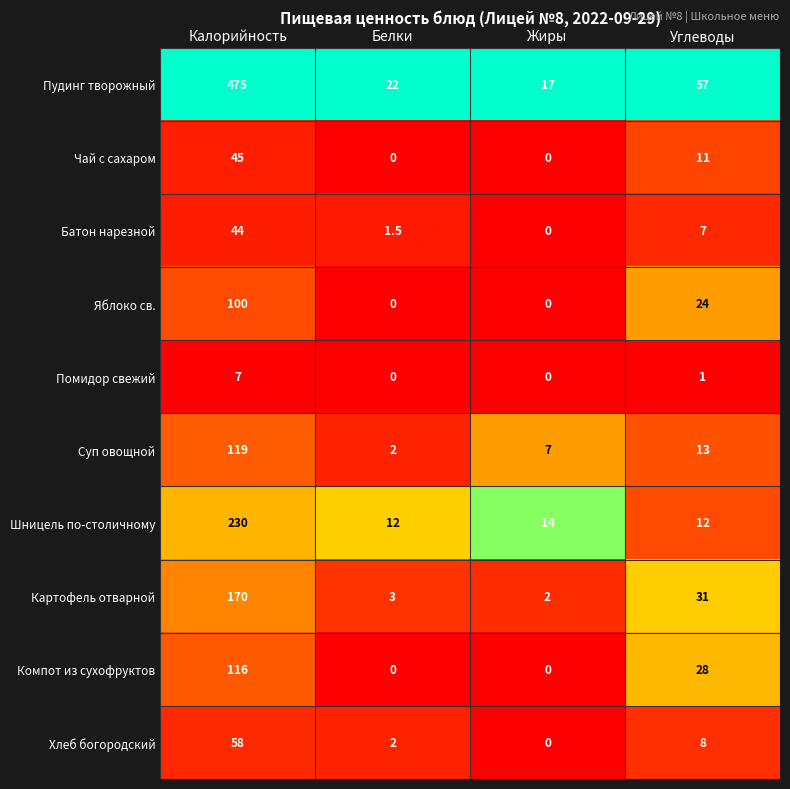

What is the difference between the maximum and minimum values in the Пудинг творожный series?

458.0